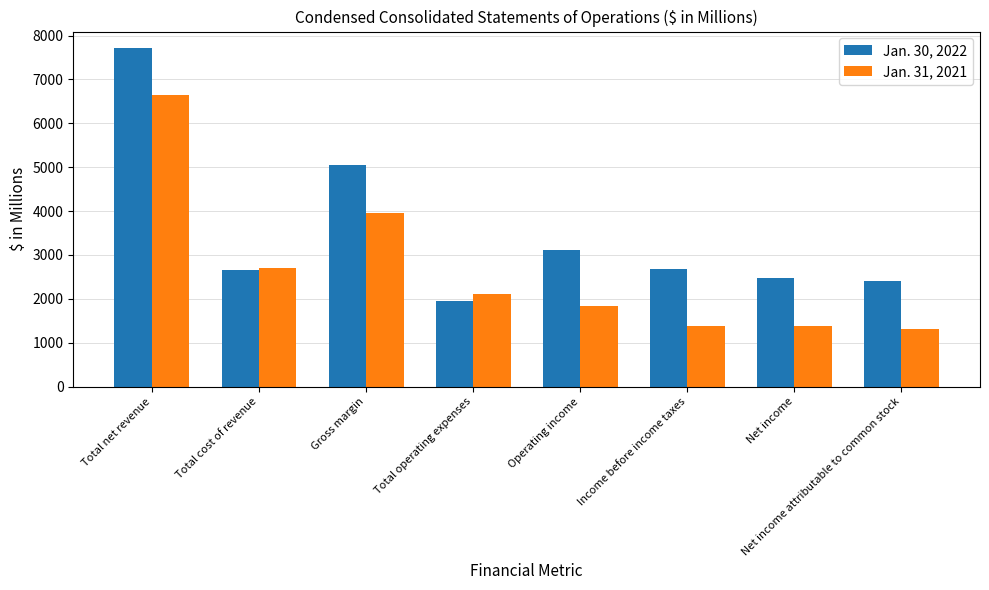

Which series has the widest spread of values?

Jan. 30, 2022